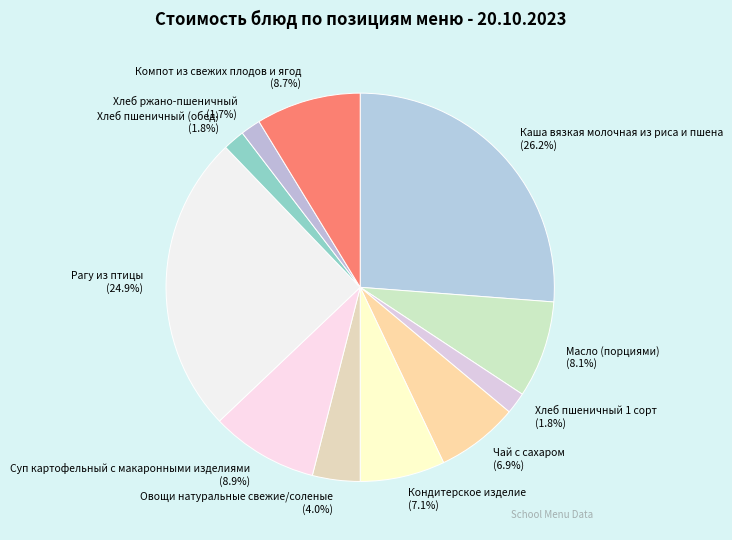

To the nearest percent, what portion does Суп картофельный с макаронными изделиями represent?

9%